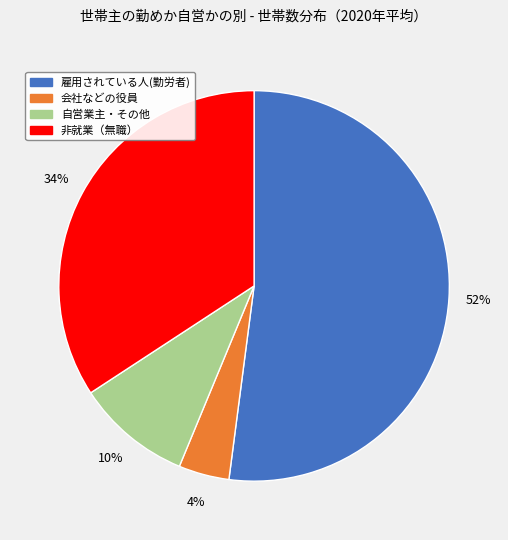

Does 雇用されている人(勤労者) account for over 50% of the chart?

Yes